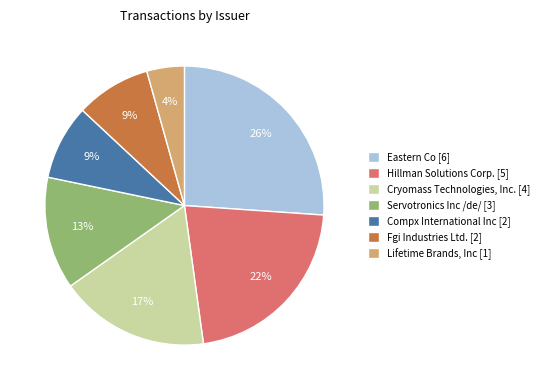

What is the smallest slice in the pie chart?

Lifetime Brands, Inc [1]